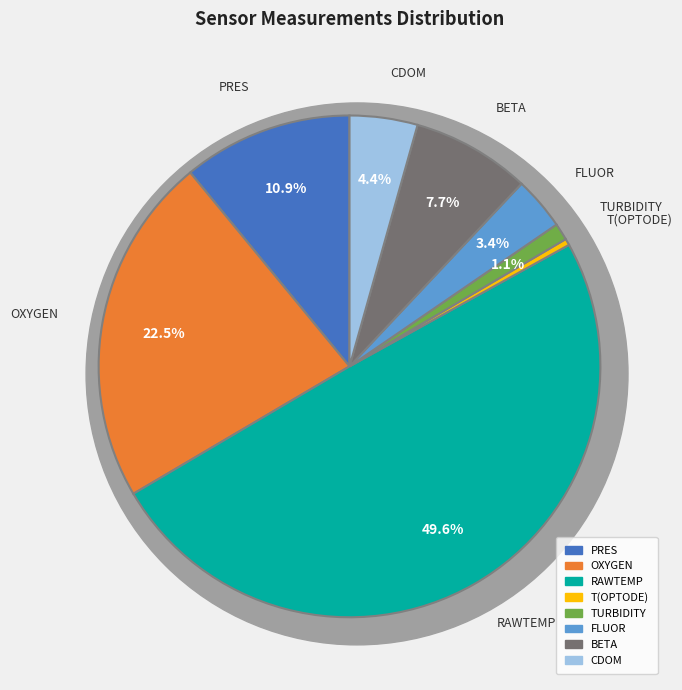

To the nearest percent, what is the difference between the RAWTEMP and BETA slice percentages?

42%